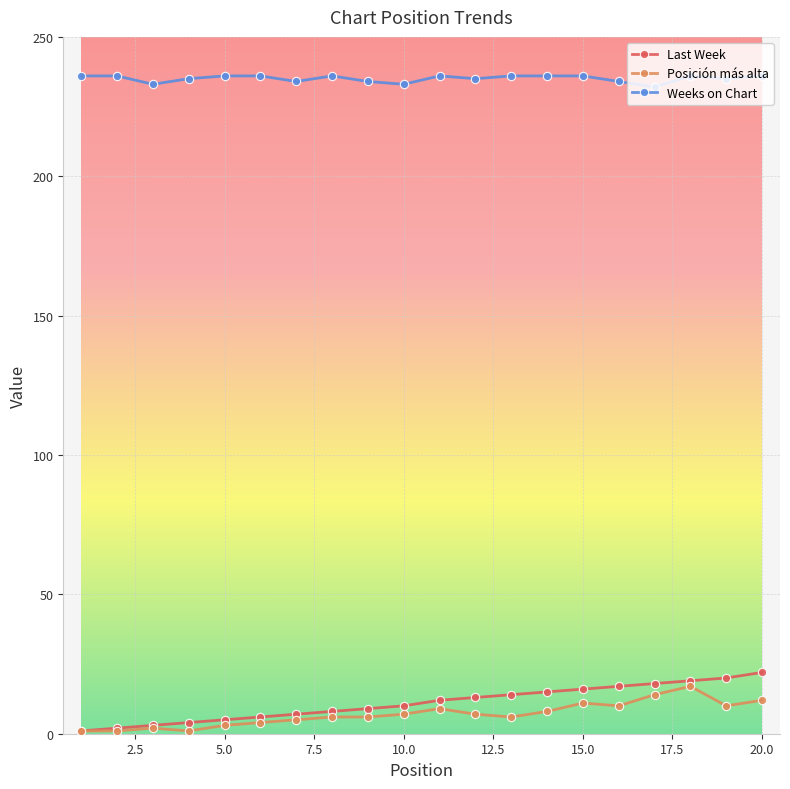

What is the maximum value for Weeks on Chart?

236